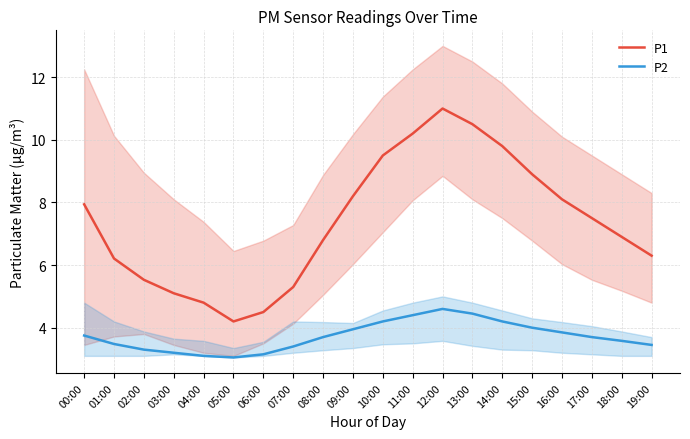

What is the sum of all P2 values?

74.5